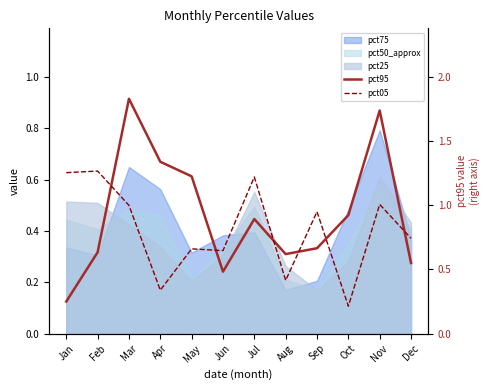

Which category has the highest value across all series?

Mar